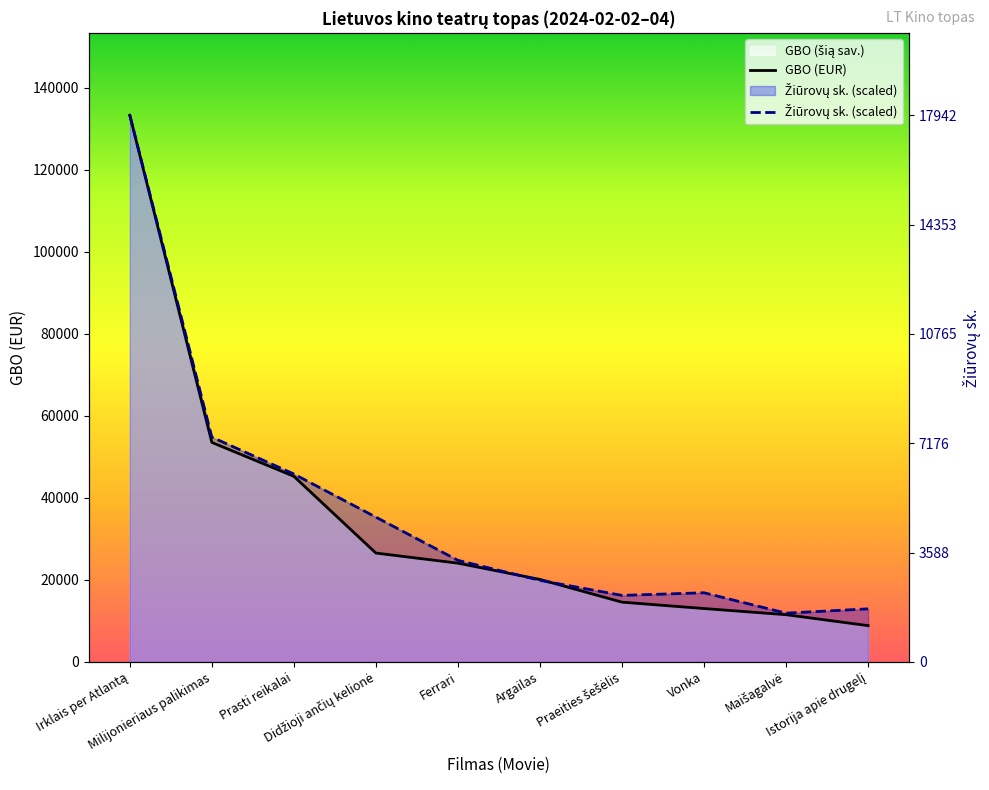

List the series in order of their peak value, highest first.

GBO (EUR), Žiūrovų sk. (scaled)